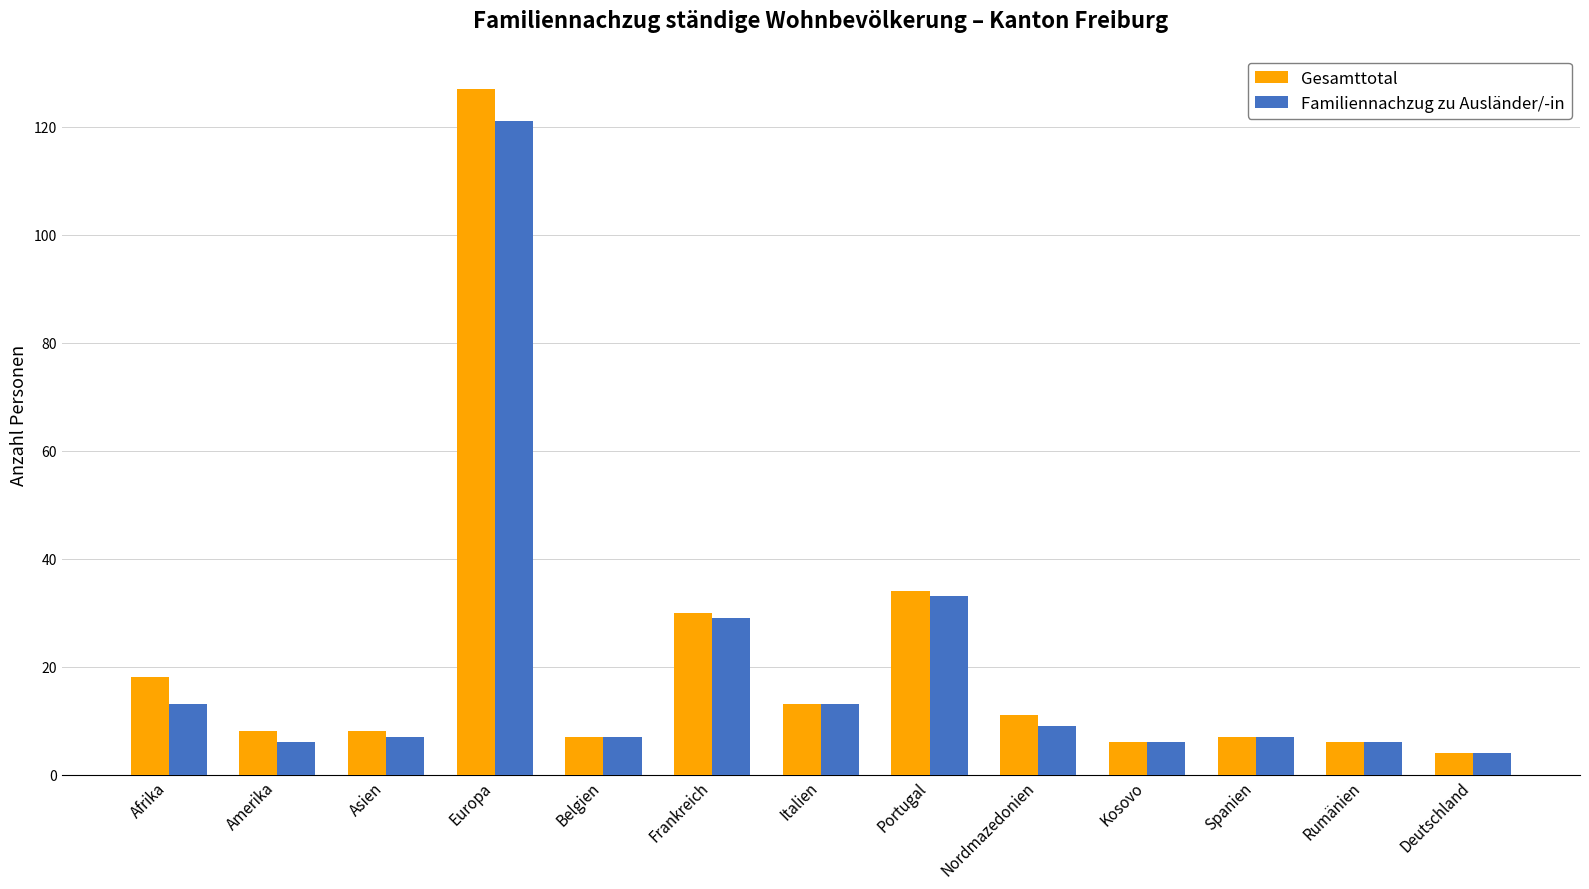

Which series has the largest total across all categories?

Gesamttotal